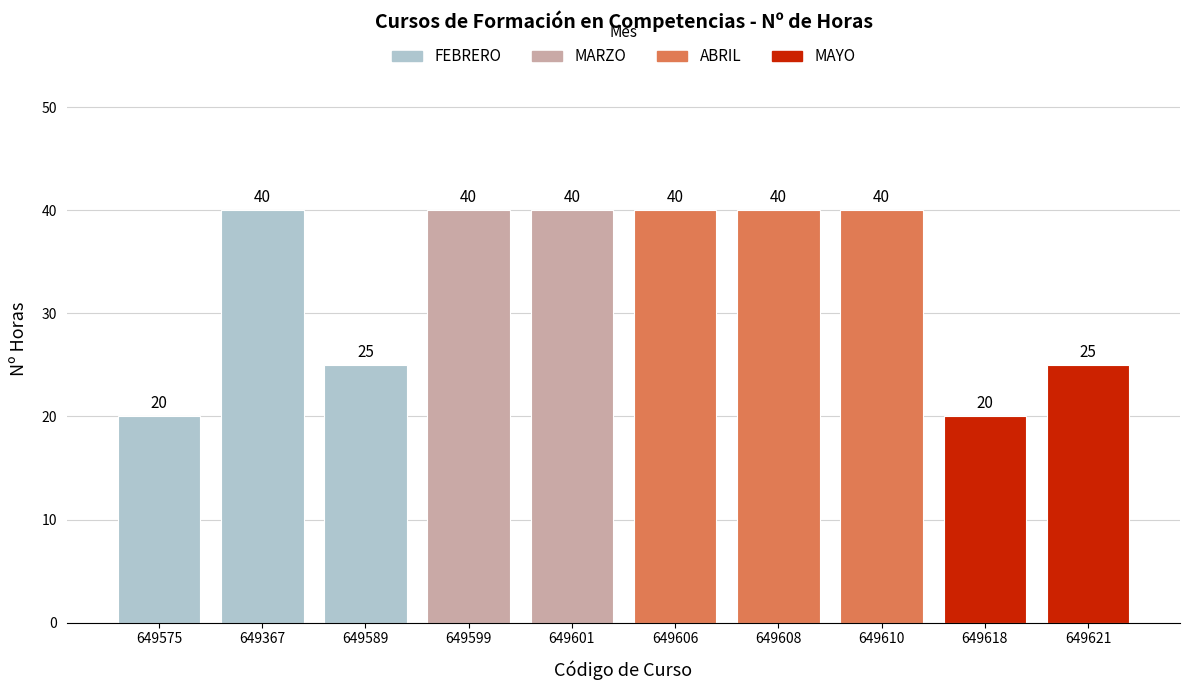

What is the label of the 4th bar from the left?

649599